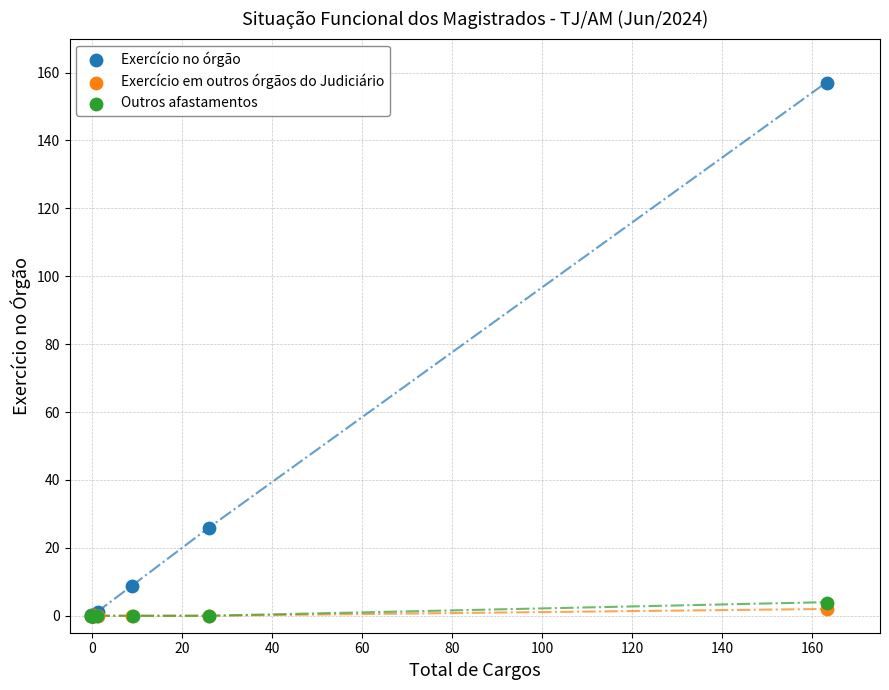

What are all the series names shown in the legend?

Exercício no órgão, Exercício em outros órgãos do Judiciário, Outros afastamentos